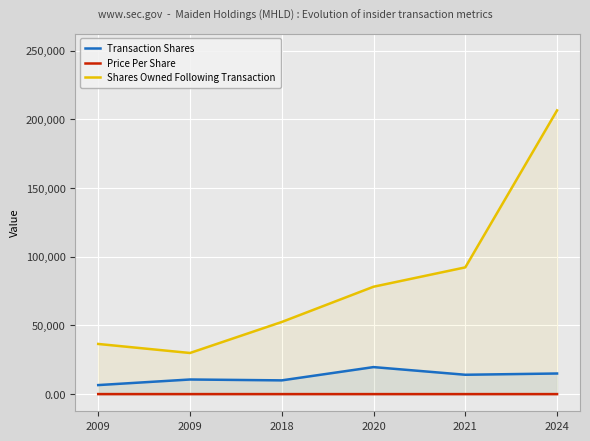

What is the average value of the Transaction Shares series?

12659.2